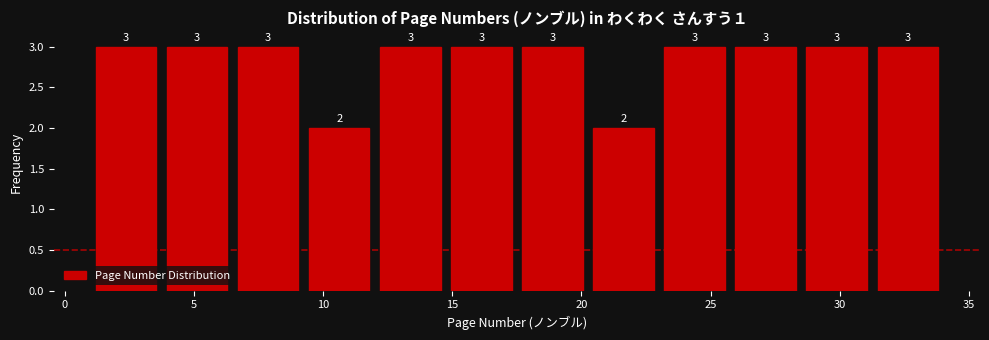

What is the height of the bar covering 9.25 to 12.00 on the x-axis? The bar edges are not printed on the chart, so give them approximately, as read against the axis.

2